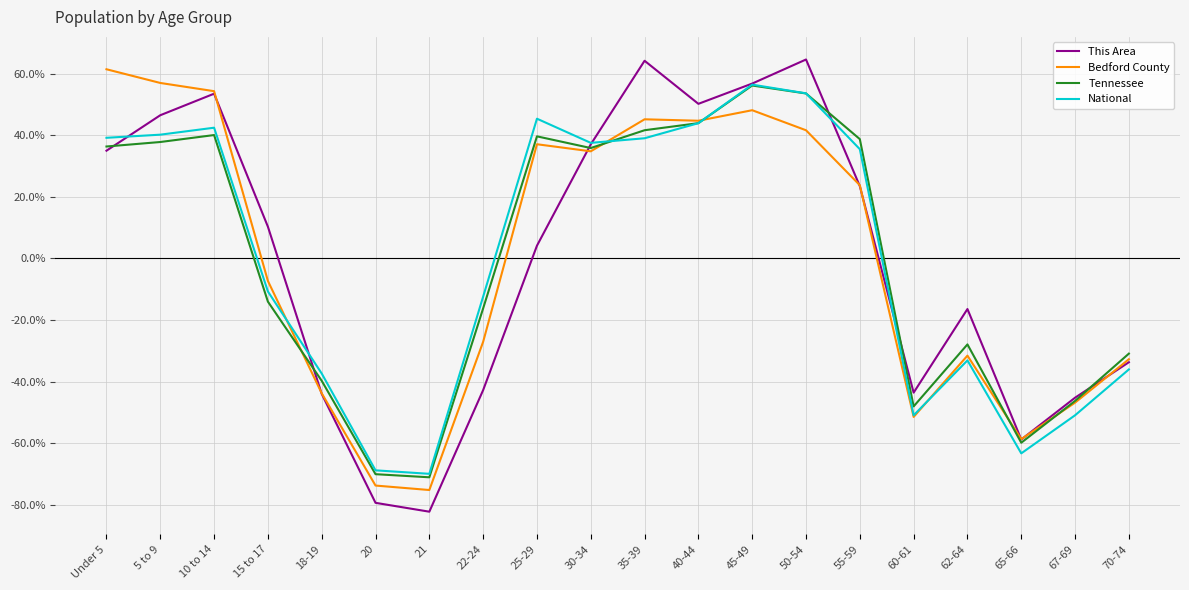

Between Under 5 and 25-29, which series saw the biggest shift?

This Area